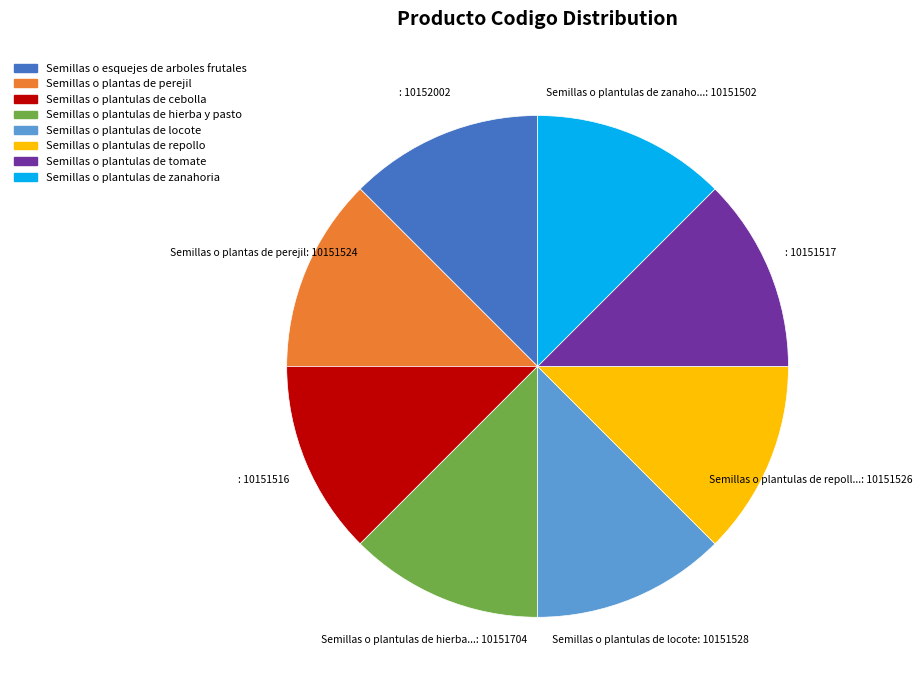

What is the ratio of the value at Semillas o plantulas de repollo to the value at Semillas o esquejes de arboles frutales?

1.0